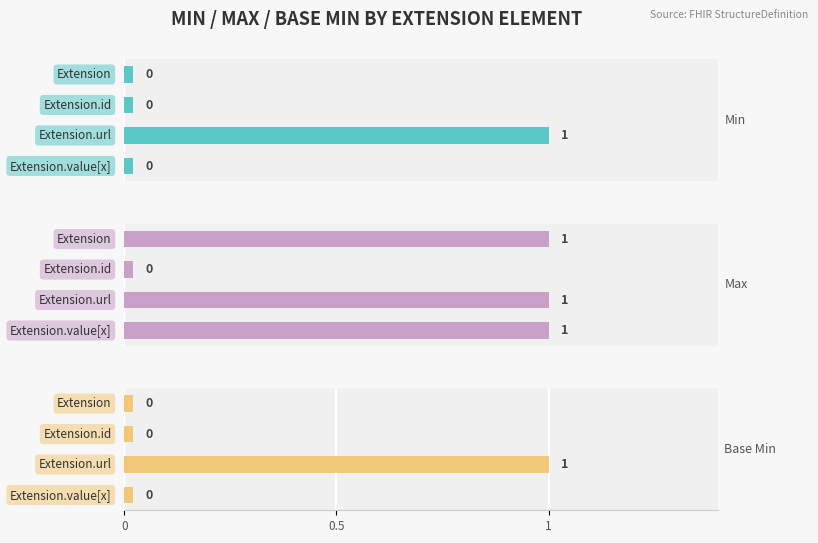

Reading left to right, list all the values displayed in this chart.

Min: Extension=0	Extension.id=0	Extension.url=1	Extension.value[x]=0
Max: Extension=1	Extension.id=0	Extension.url=1	Extension.value[x]=1
Base Min: Extension=0	Extension.id=0	Extension.url=1	Extension.value[x]=0